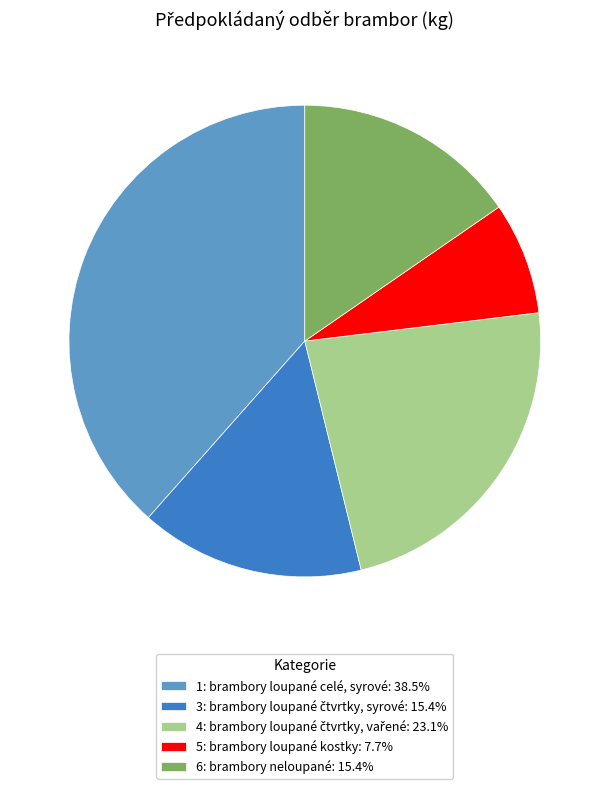

Approximately how many times larger is the value at 1: brambory loupané celé, syrové: 38.5% compared to 5: brambory loupané kostky: 7.7%?

5.0